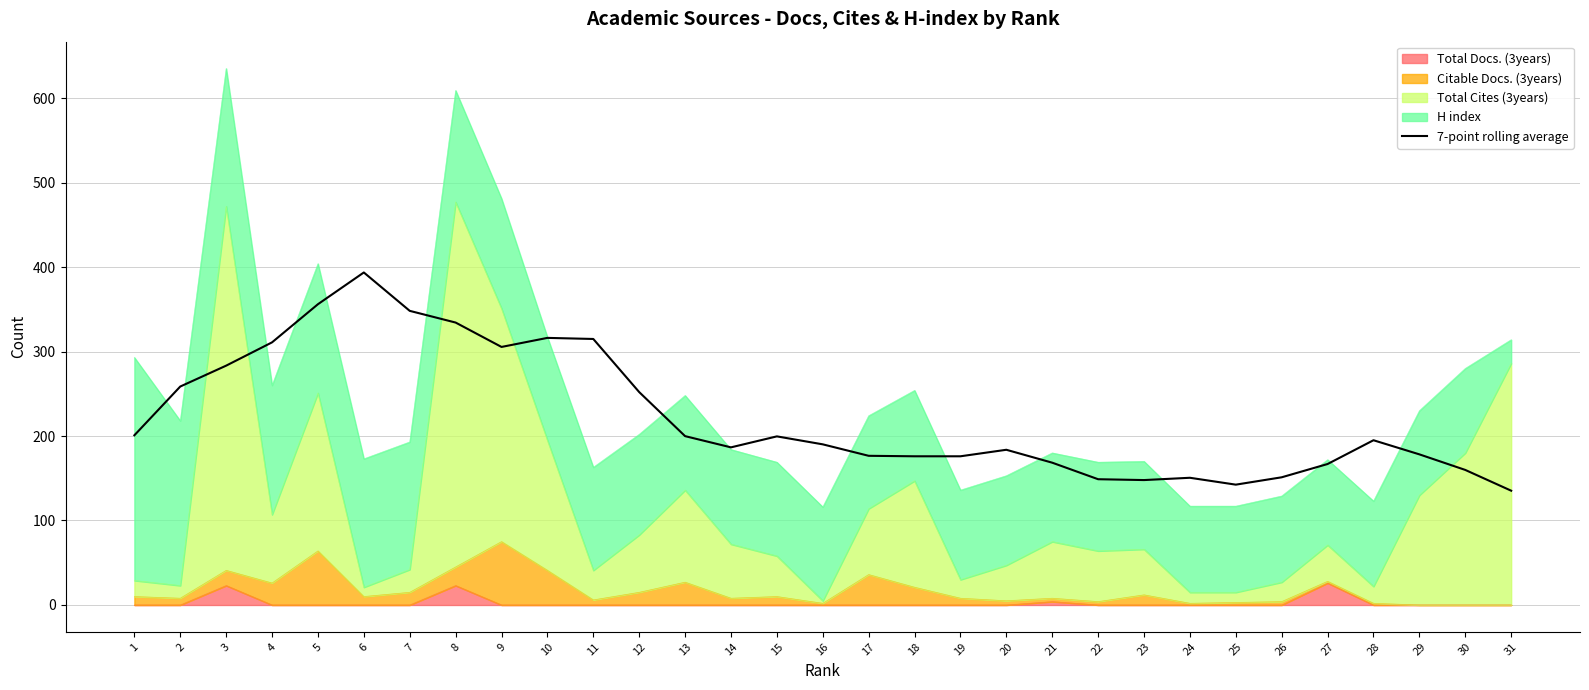

What is the value of the 17th point from the left?

176.6